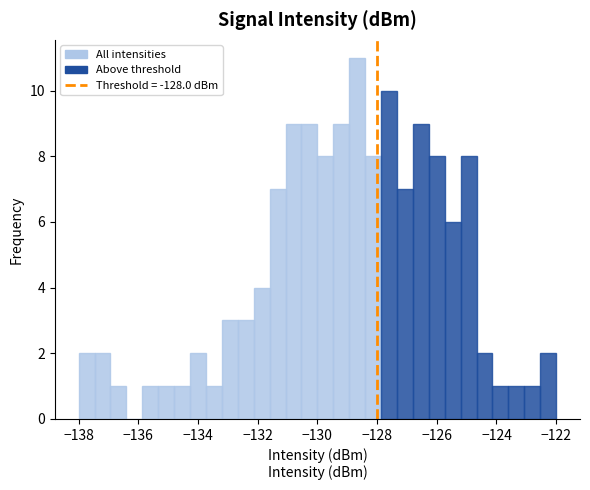

Around what value on the x-axis is the tallest bar? Give the approximate position of its centre, as read against the axis.

-128.6